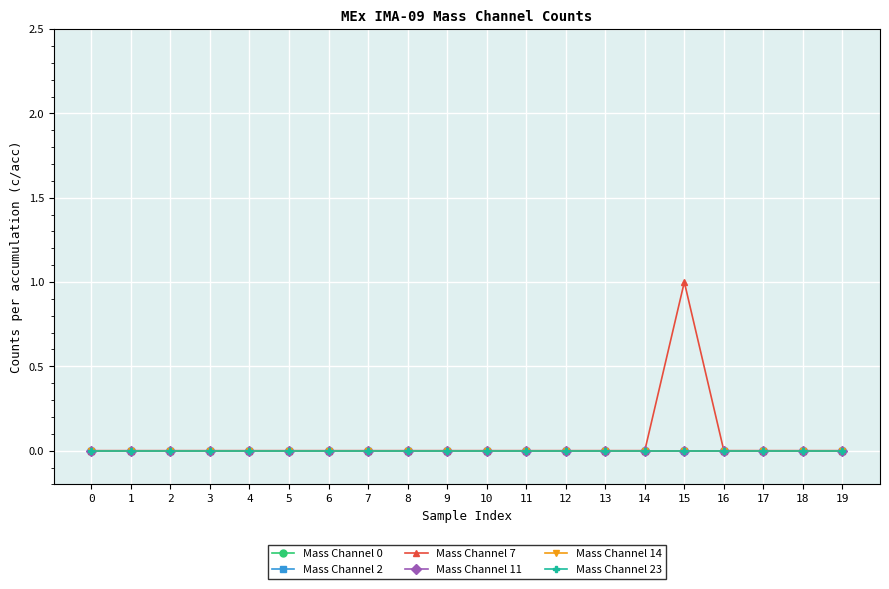

Is this an area chart (filled region under the line)?

No